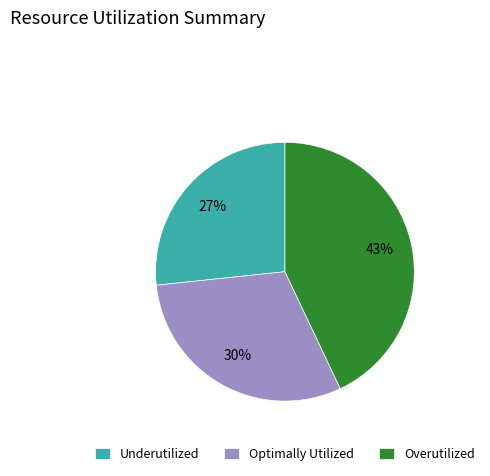

What is the ratio of the value at Optimally Utilized to the value at Underutilized?

1.1